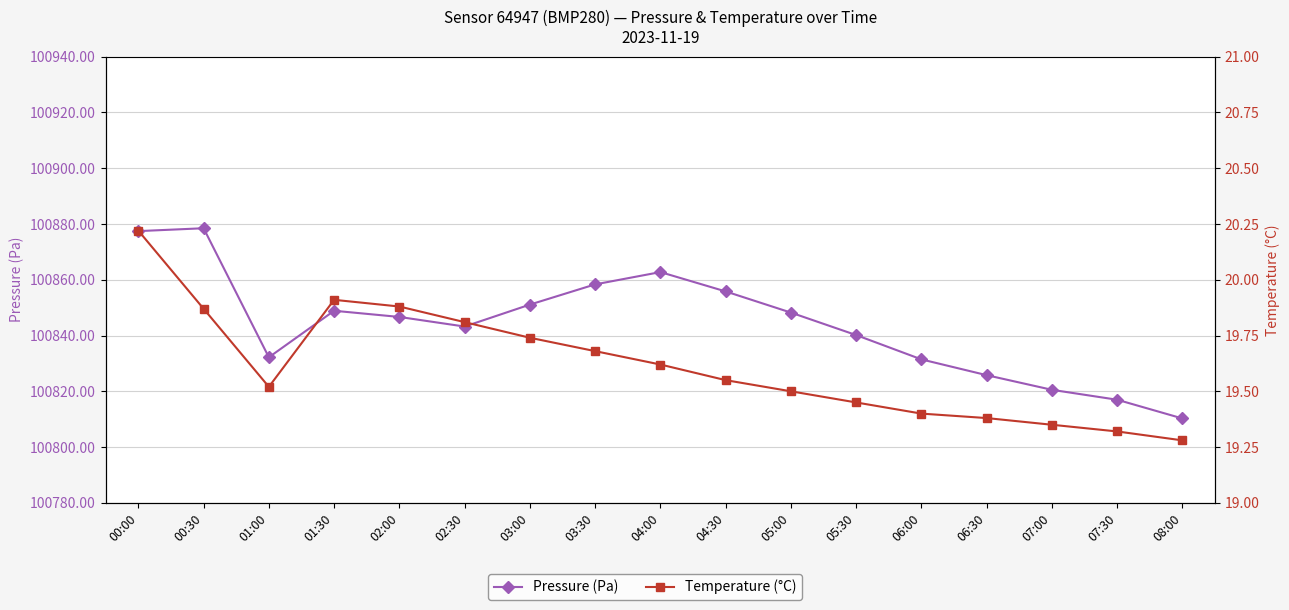

Which series has the largest range (max minus min)?

Pressure (Pa)